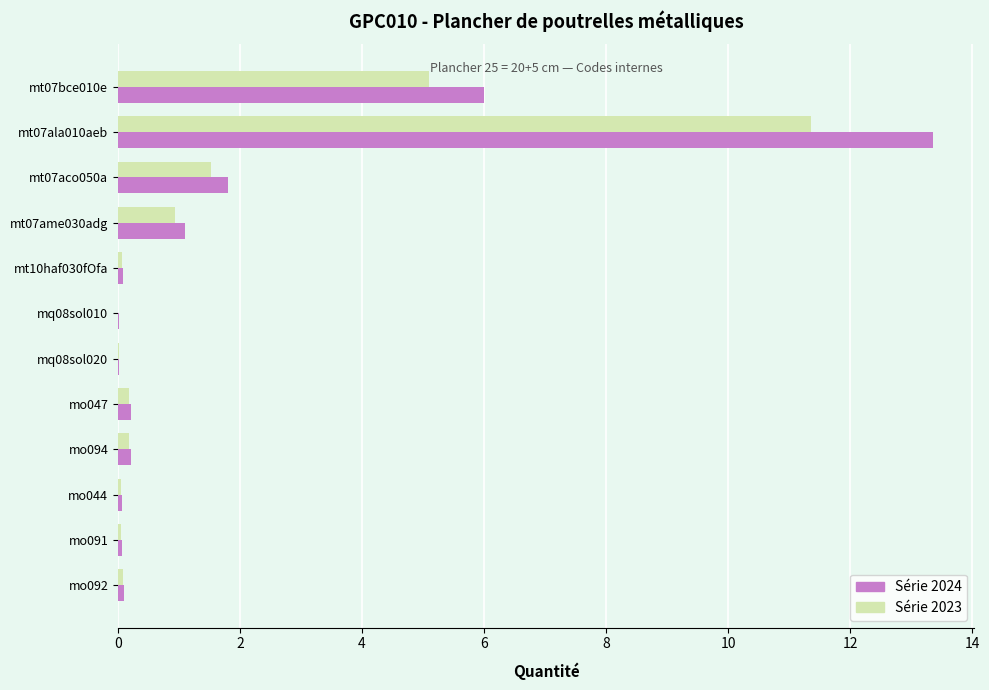

What is the highest value of the Série 2023 series?

11.4